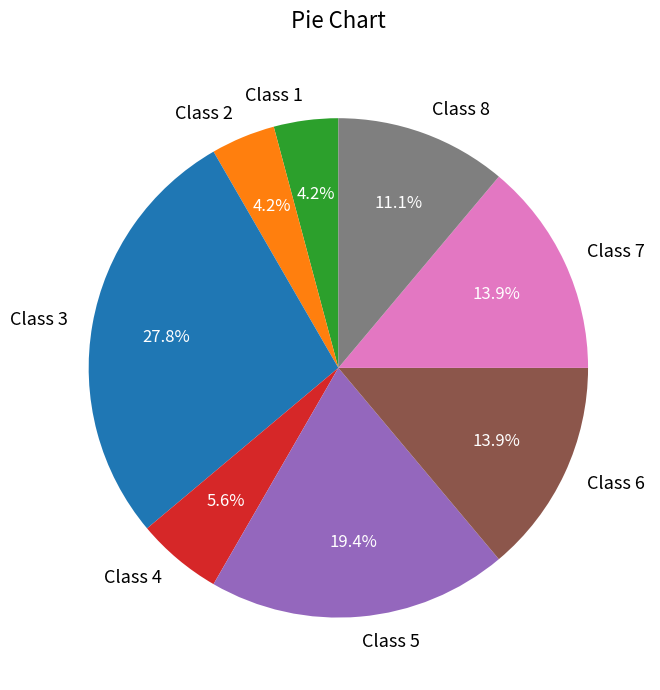

To the nearest percent, what is the average slice percentage?

12%